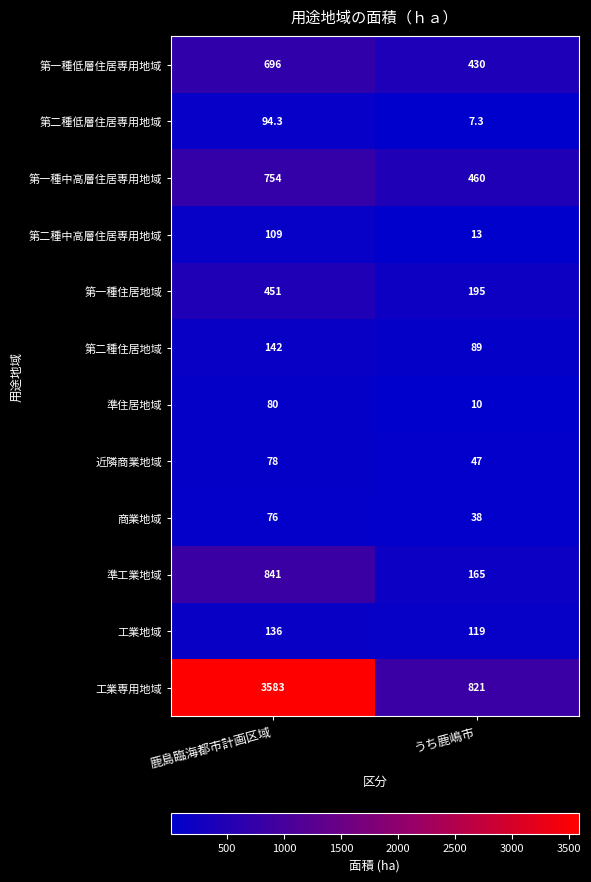

Reading right to left, extract all data points from this chart.

第一種低層住居専用地域: 430.0	696.0
第二種低層住居専用地域: 7.3	94.3
第一種中高層住居専用地域: 460.0	754.0
第二種中高層住居専用地域: 13.0	109.0
第一種住居地域: 195.0	451.0
第二種住居地域: 89.0	142.0
準住居地域: 10.0	80.0
近隣商業地域: 47.0	78.0
商業地域: 38.0	76.0
準工業地域: 165.0	841.0
工業地域: 119.0	136.0
工業専用地域: 821.0	3583.0